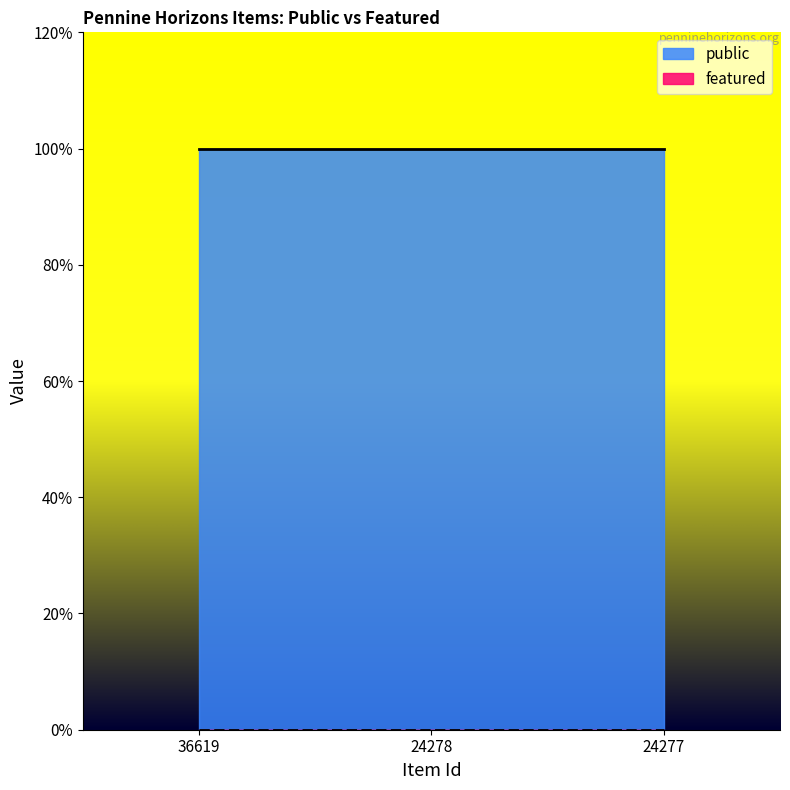

List the labels in order of public value, largest first.

36619, 24278, 24277